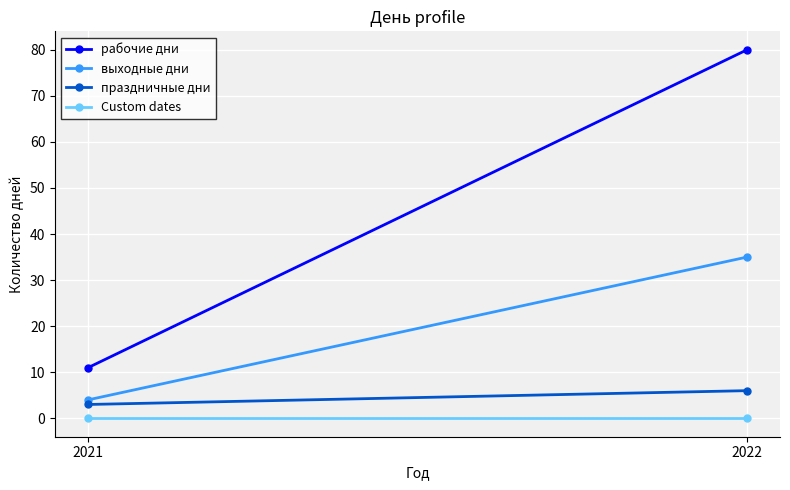

The value of выходные дни at 2022 is 35. True or false?

True